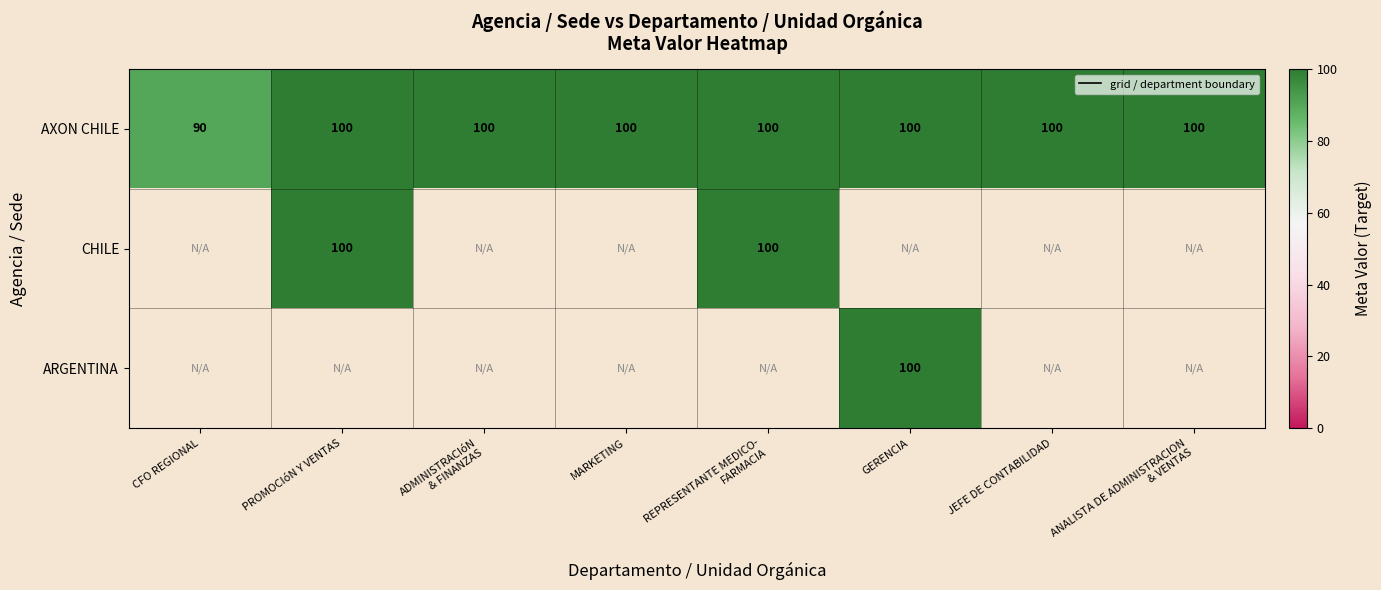

Count the AXON CHILE values in the range 100 to 101.

7